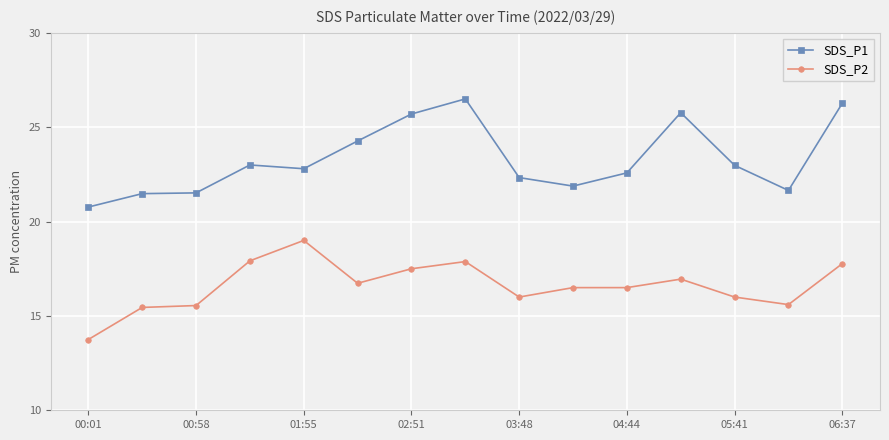

Rank the series by their maximum value, from lowest to highest.

SDS_P2, SDS_P1